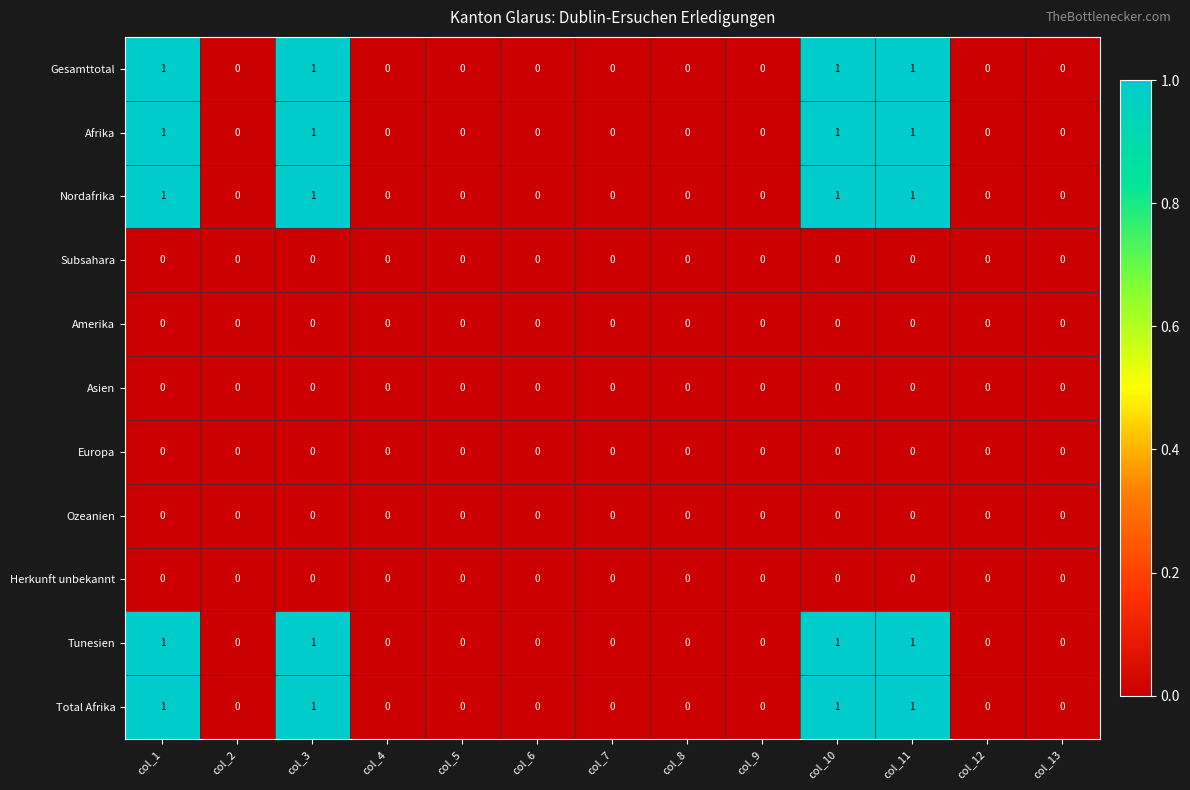

How many Tunesien values are between 0 and 1?

13